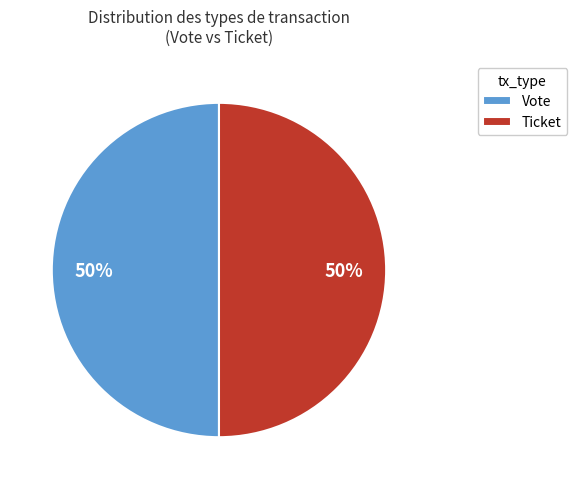

To the nearest percent, what portion does Ticket represent?

50%